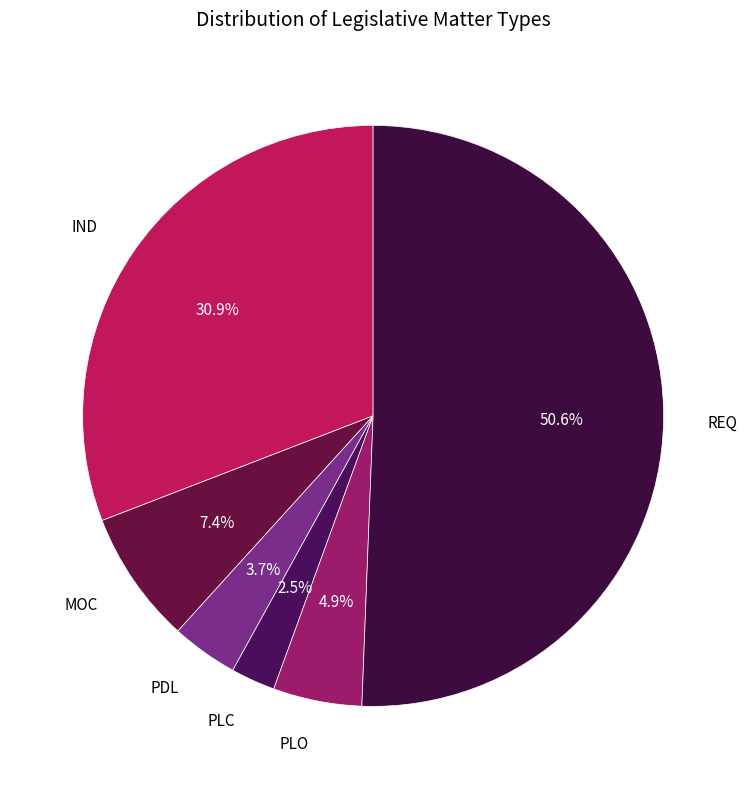

What portion of the pie excludes PLC?

97.5%